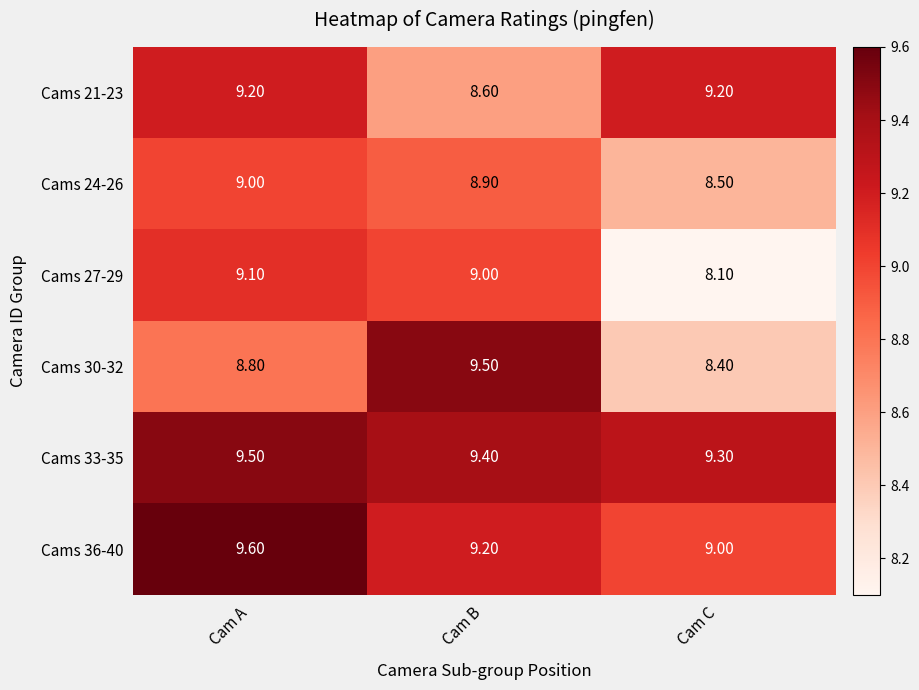

Which series changed the most between Cam B and Cam C?

Cams 30-32